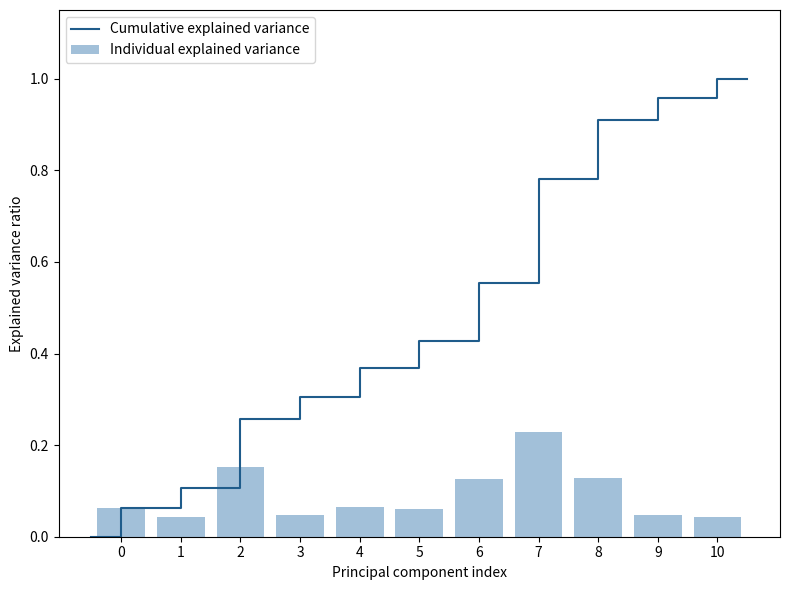

How many Individual explained variance values are between 0 and 1?

11